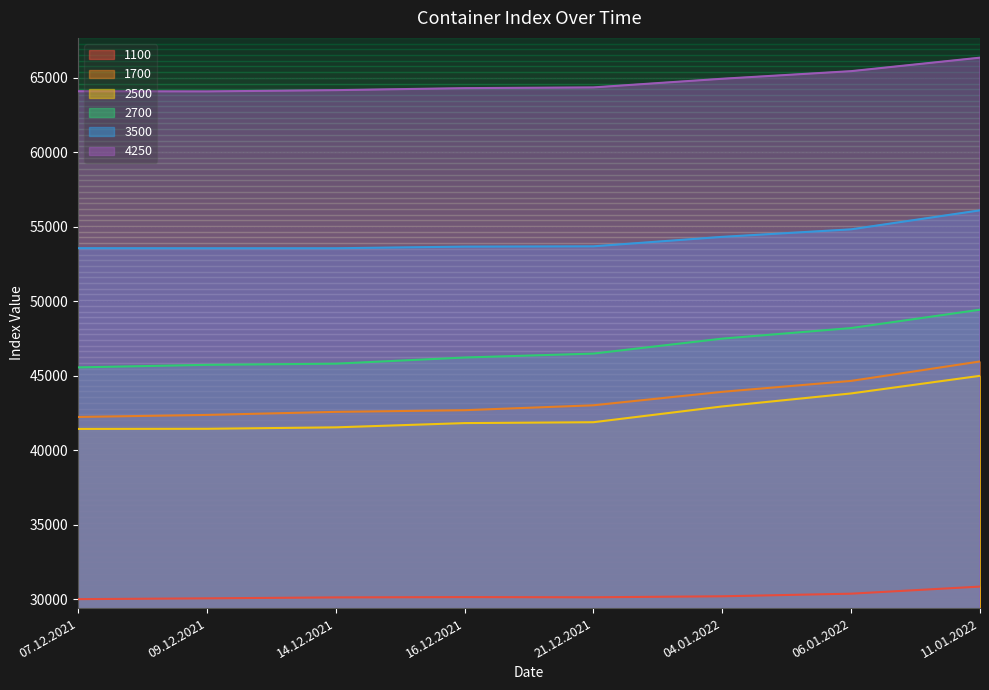

Rank the categories by 1700 value from lowest to highest.

07.12.2021, 09.12.2021, 14.12.2021, 16.12.2021, 21.12.2021, 04.01.2022, 06.01.2022, 11.01.2022